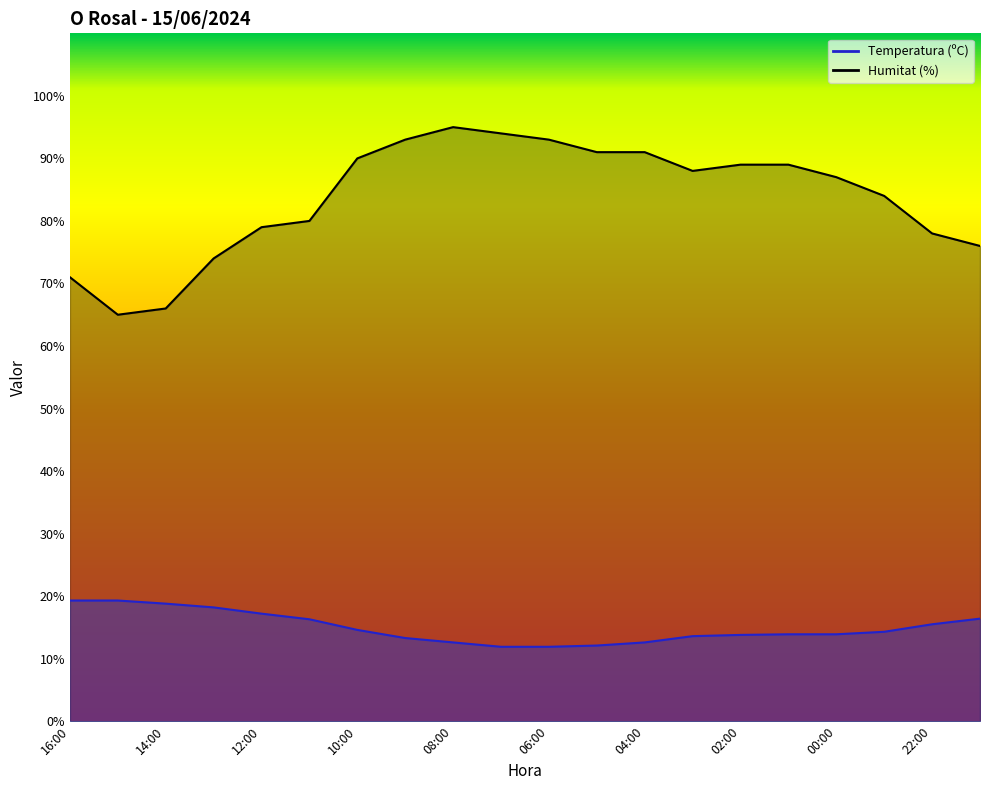

In Humitat (%), how many points are higher than both neighbors (excluding endpoints)?

1